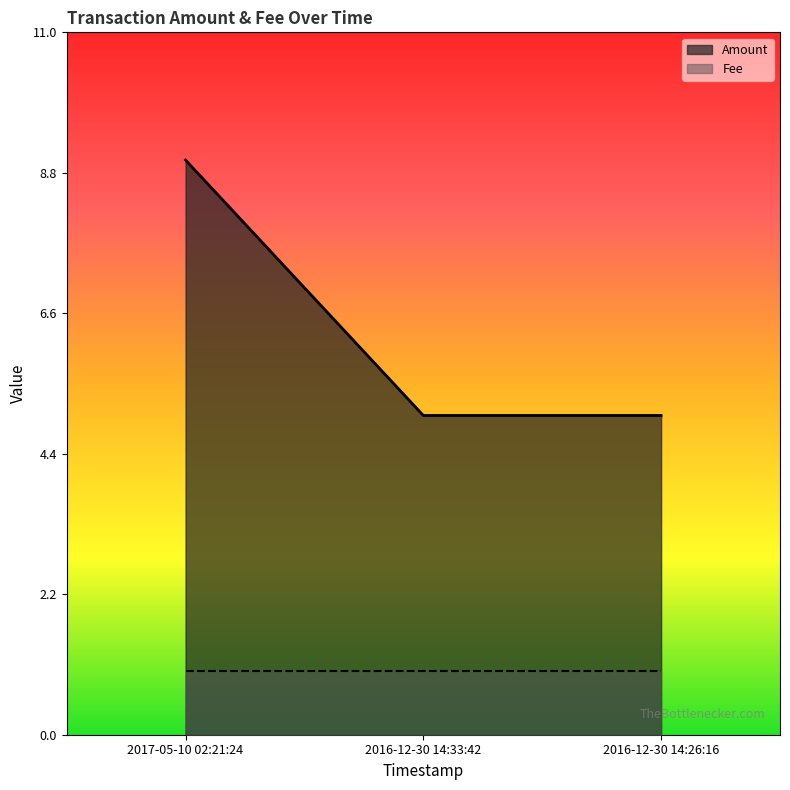

List the labels in order of Fee value, smallest first.

2017-05-10 02:21:24, 2016-12-30 14:33:42, 2016-12-30 14:26:16